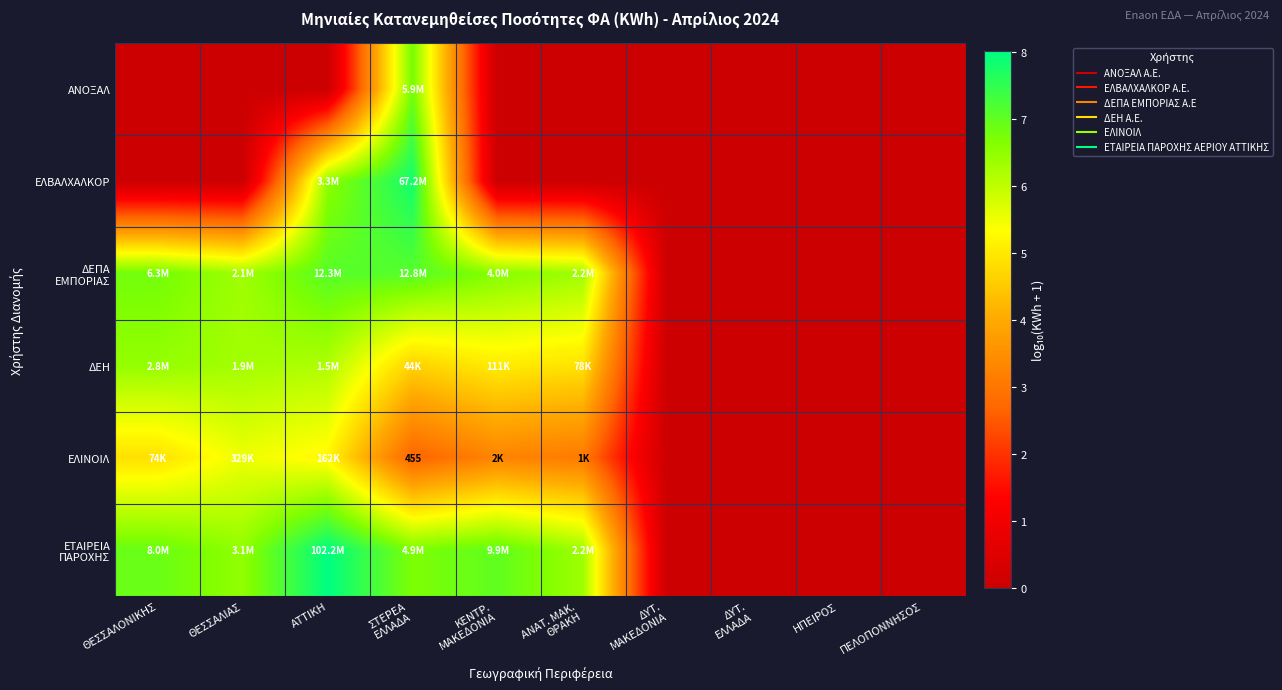

How many data points in ΕΛΒΑΛΧΑΛΚΟΡ are above 0?

2